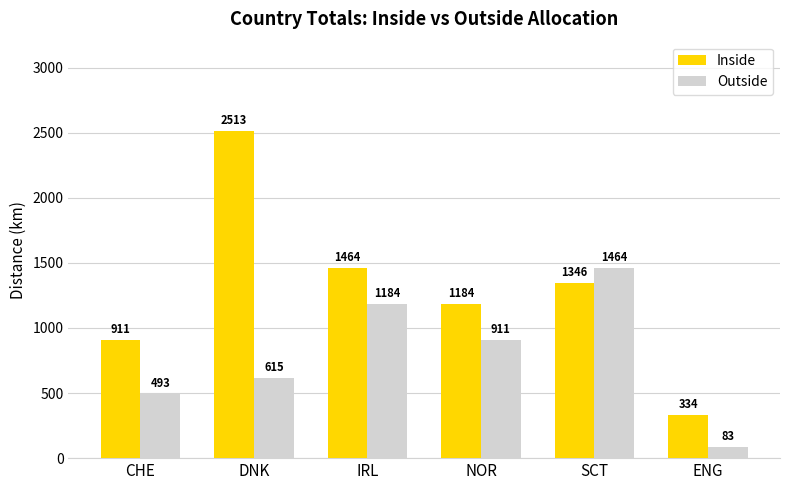

How many bars are there in total?

12